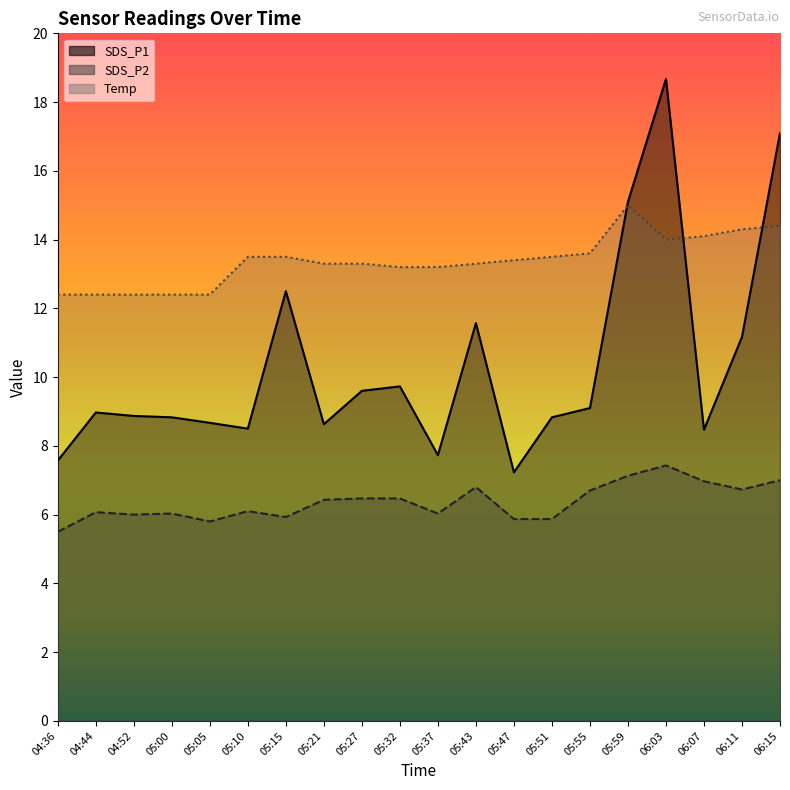

True or false: Temp has a value of 7.4 at 05:55.

False